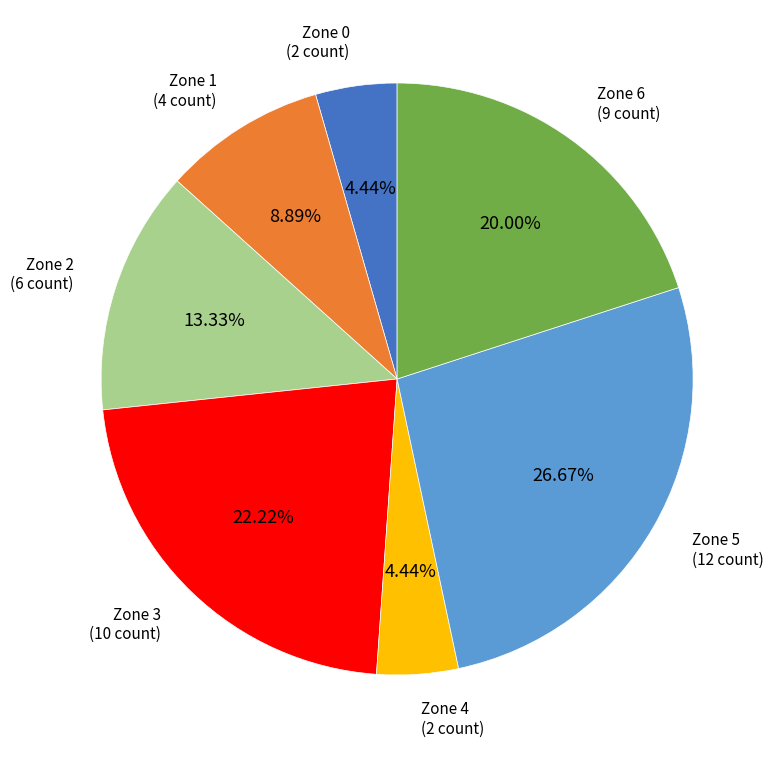

Is there any slice that represents more than half of the pie?

No